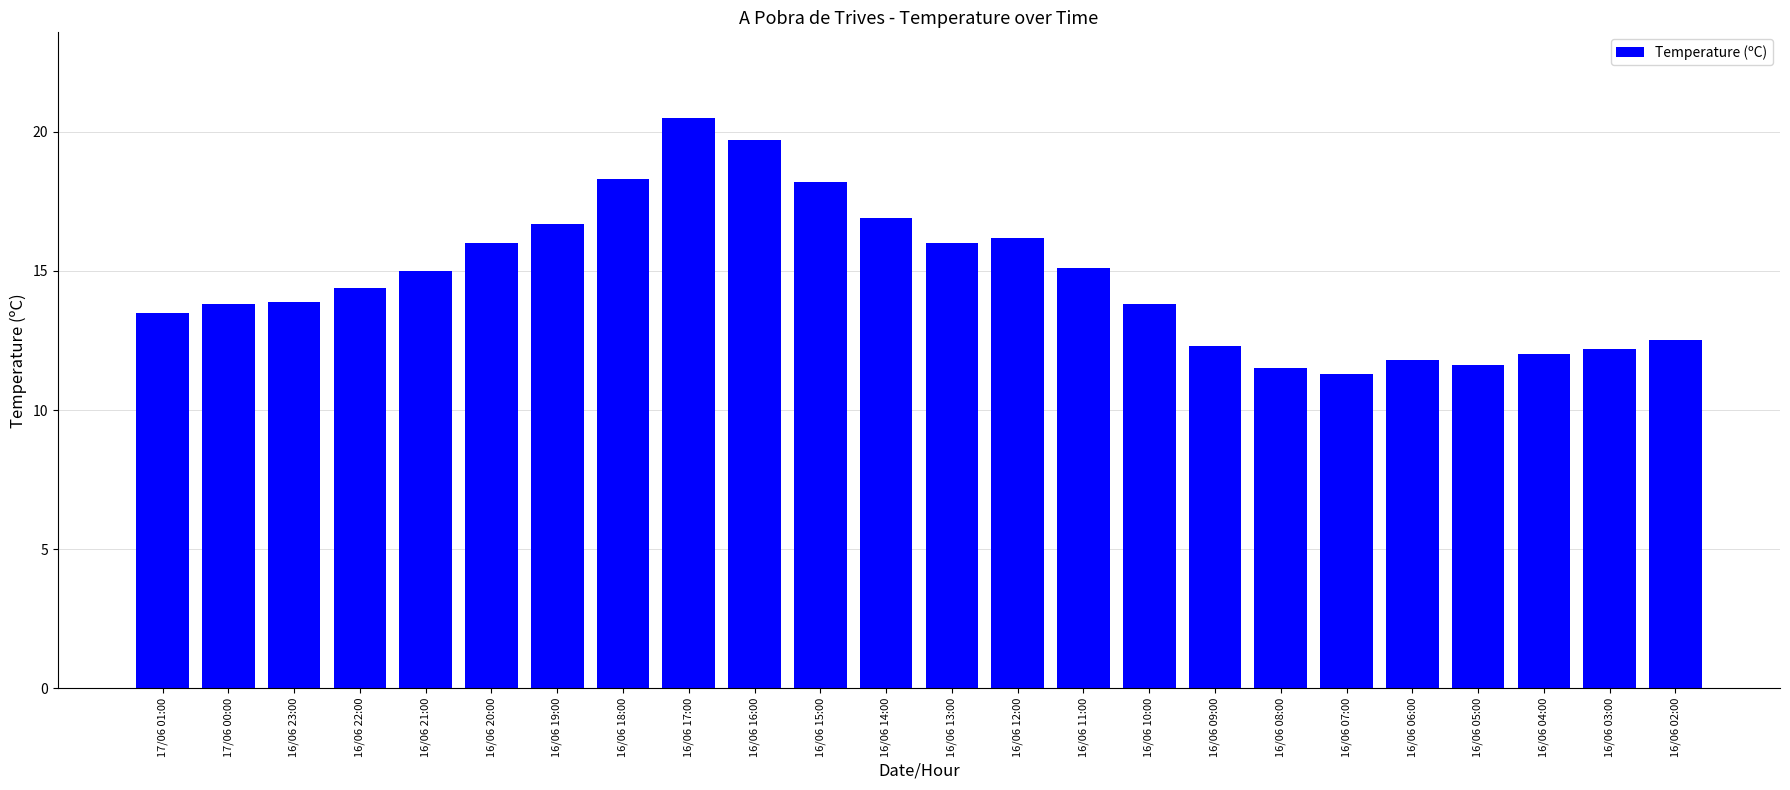

Where does the data first go above 14?

16/06 22:00